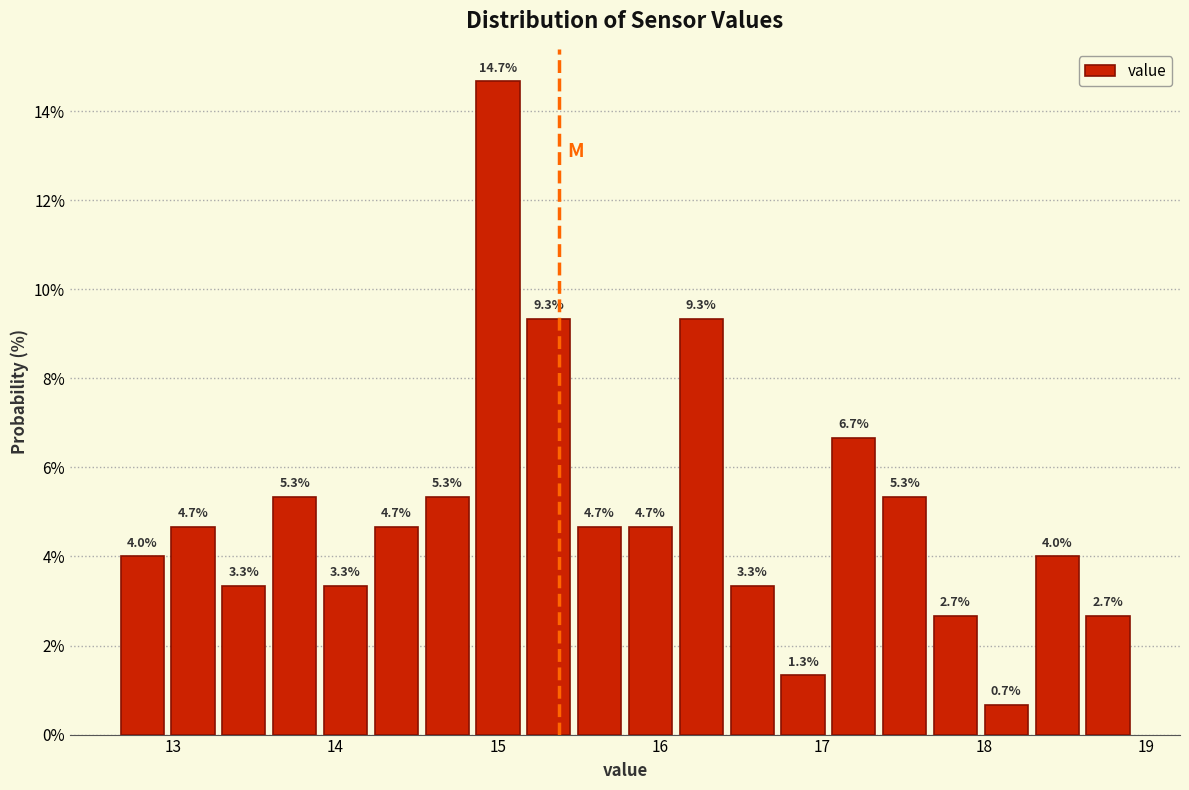

Around what value on the x-axis is the tallest bar? Give the approximate position of its centre, as read against the axis.

15.0